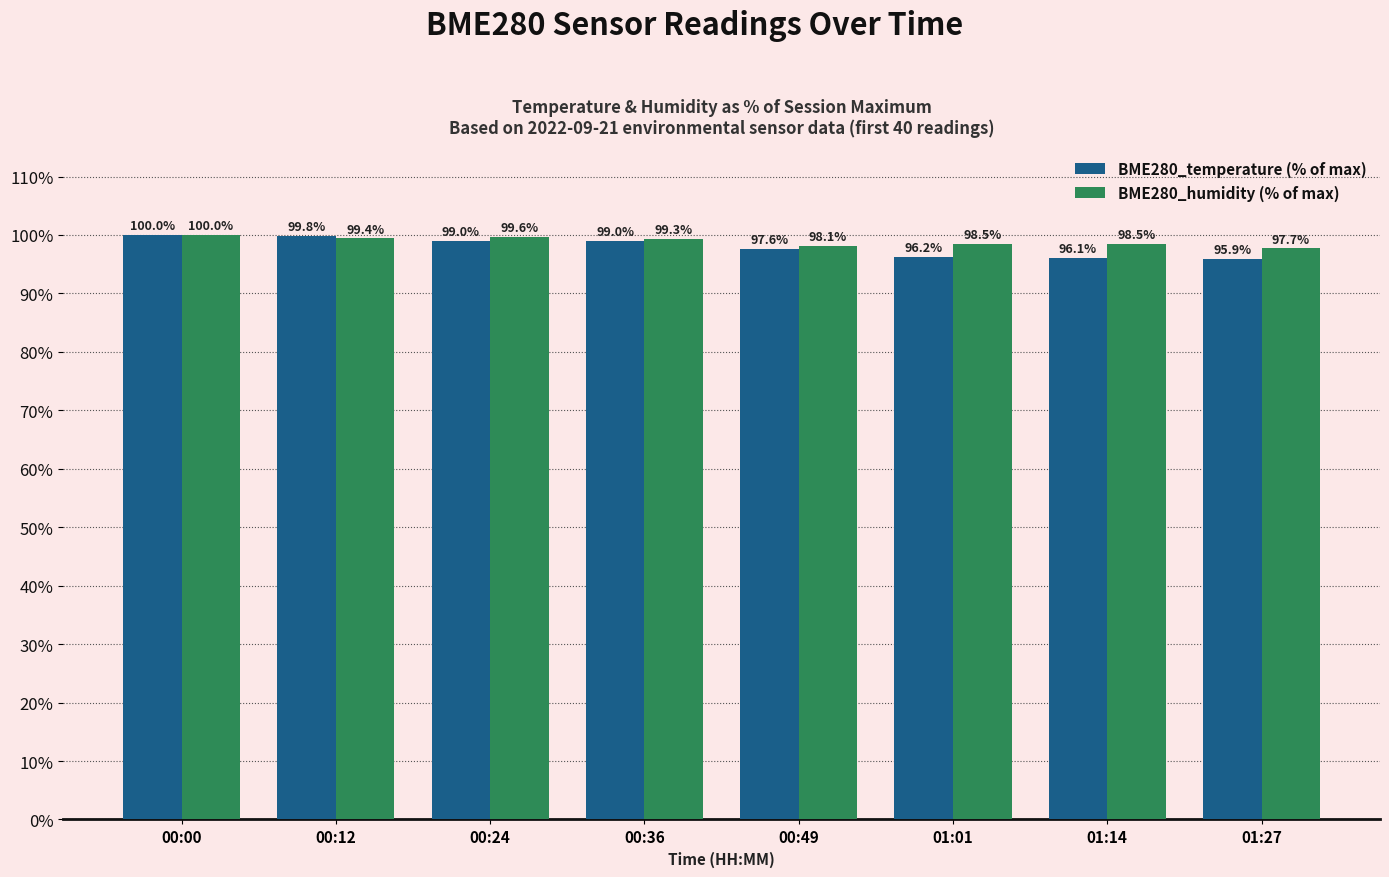

At which label does BME280_humidity (% of max) reach its minimum?

01:27